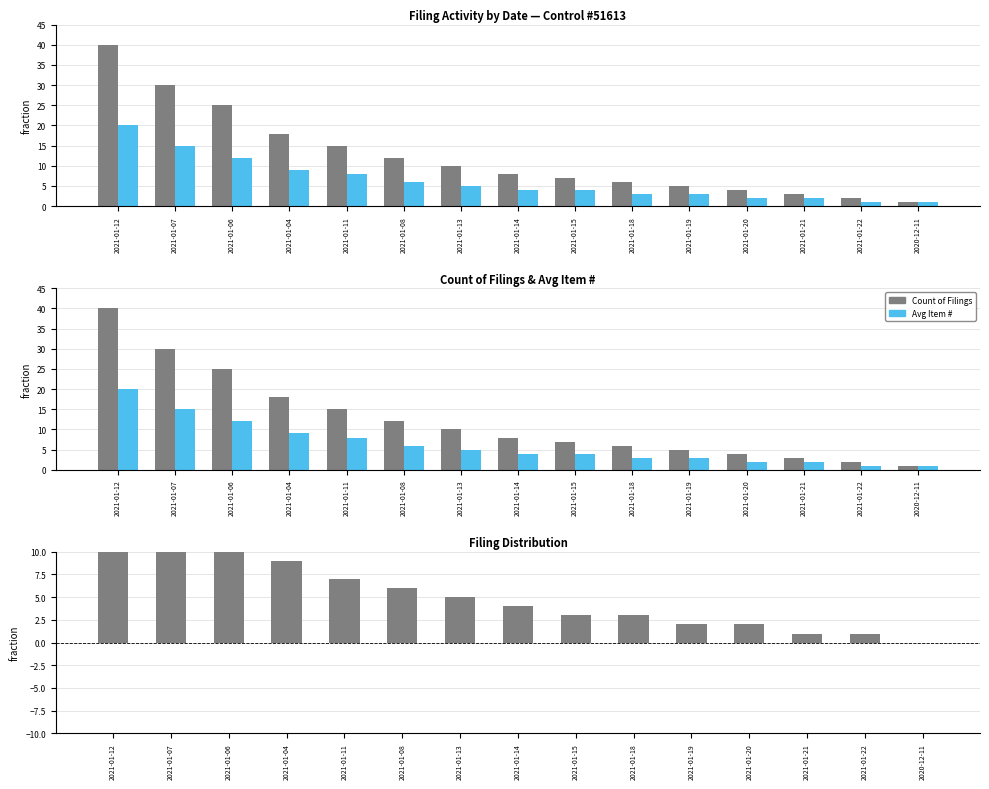

What value does the Difference (Count - Avg) series have at 2021-01-11, to the nearest 10?

10